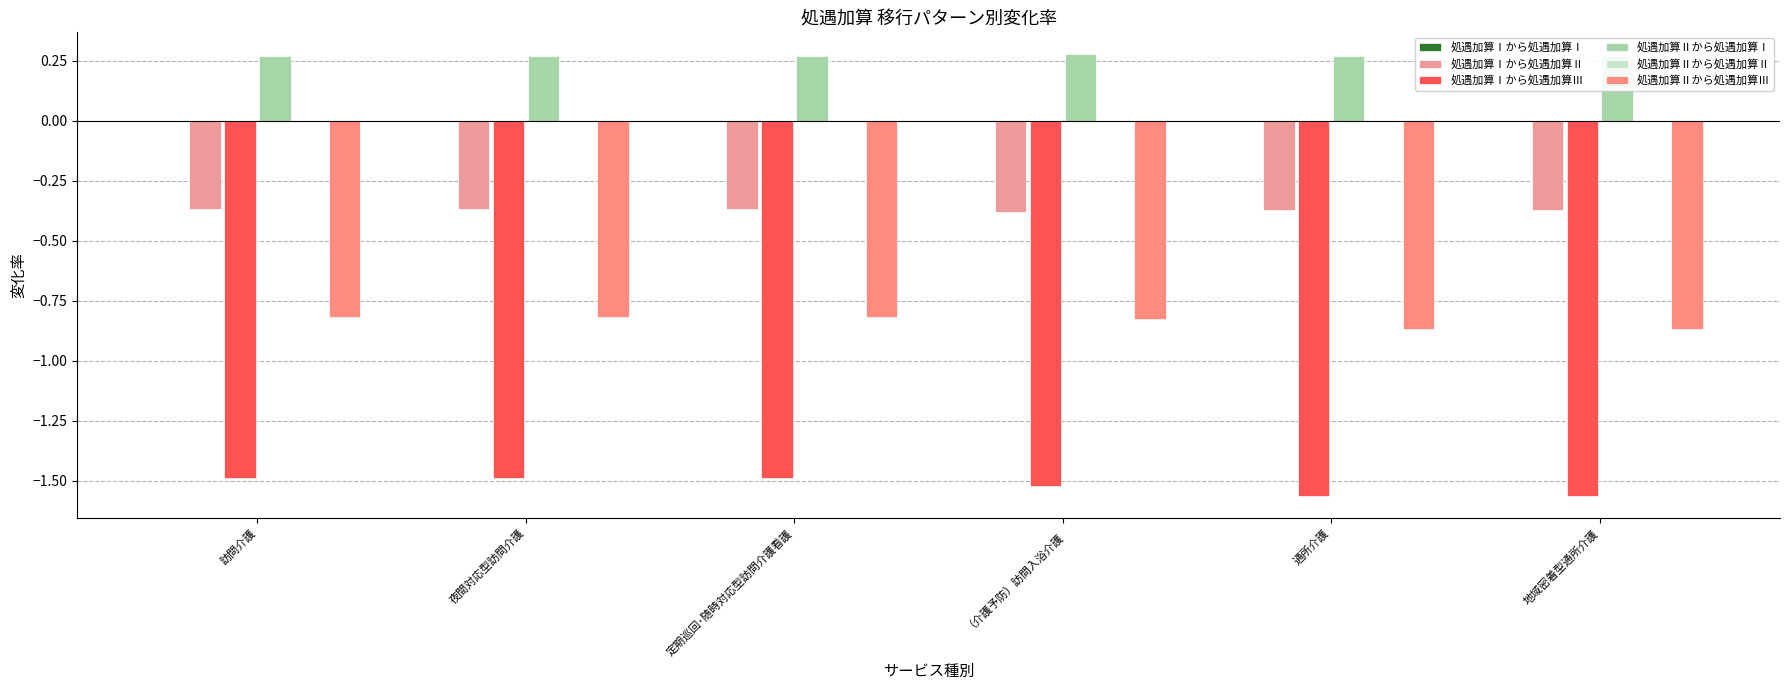

Reading right to left, transcribe all the data shown in this chart.

処遇加算Ⅰから処遇加算Ⅰ: 0.0	0.0	0.0	0.0	0.0	0.0
処遇加算Ⅰから処遇加算Ⅱ: -0.4	-0.4	-0.4	-0.4	-0.4	-0.4
処遇加算Ⅰから処遇加算Ⅲ: -1.6	-1.6	-1.5	-1.5	-1.5	-1.5
処遇加算Ⅱから処遇加算Ⅰ: 0.3	0.3	0.3	0.3	0.3	0.3
処遇加算Ⅱから処遇加算Ⅱ: 0.0	0.0	0.0	0.0	0.0	0.0
処遇加算Ⅱから処遇加算Ⅲ: -0.9	-0.9	-0.8	-0.8	-0.8	-0.8